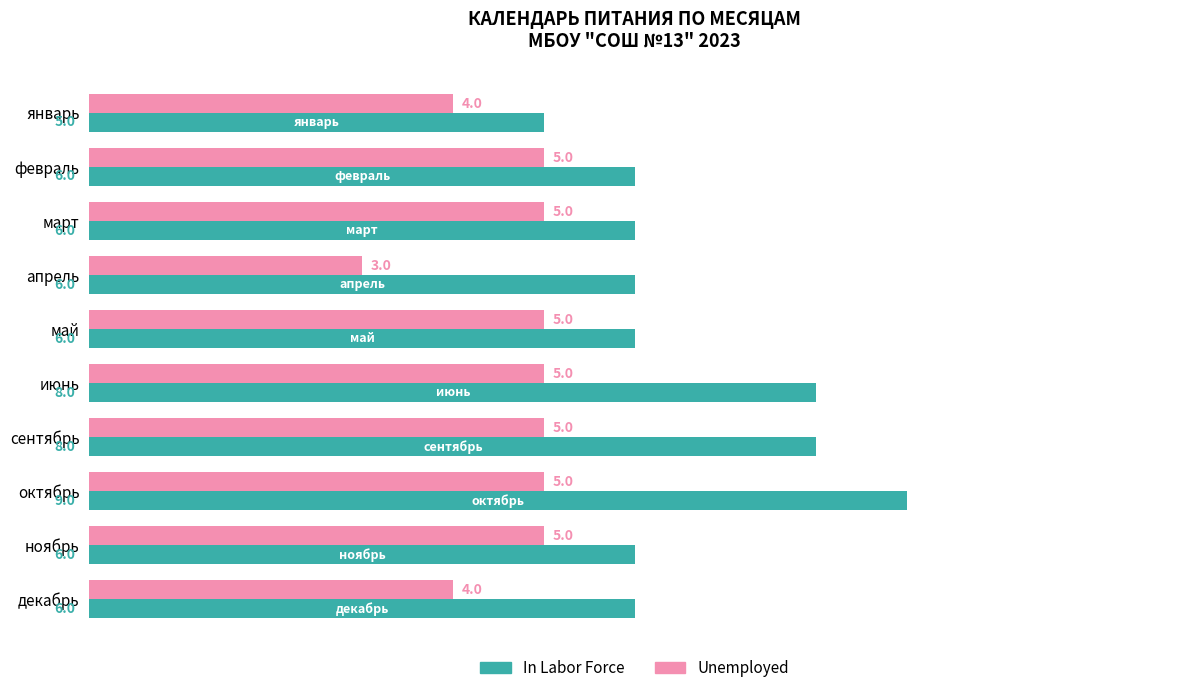

What is the average value of the Unemployed series?

5